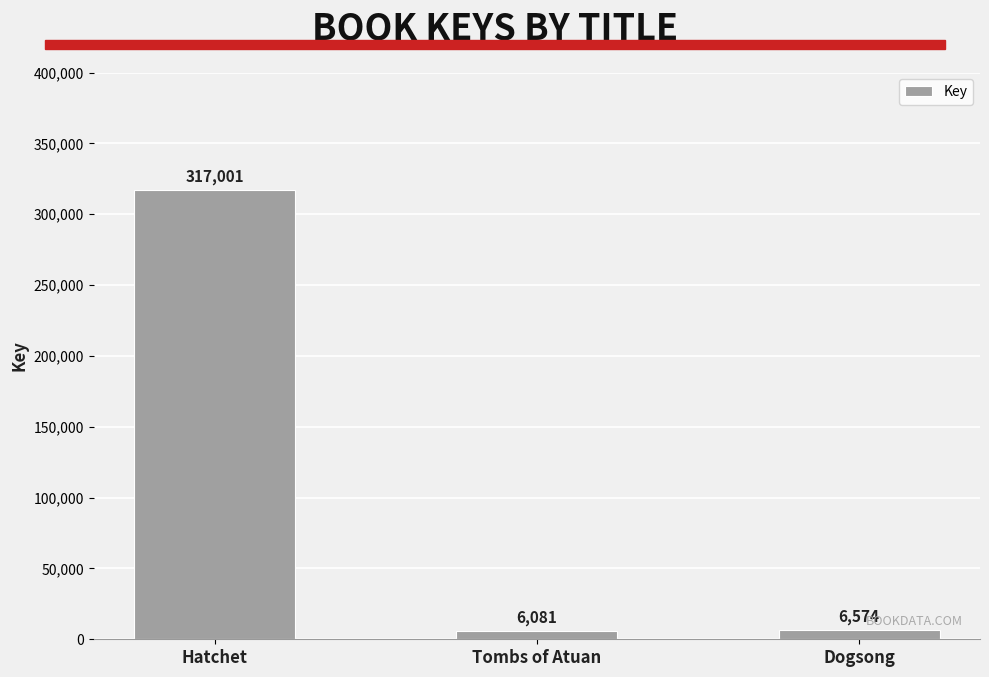

What is the maximum value shown in the chart?

317001